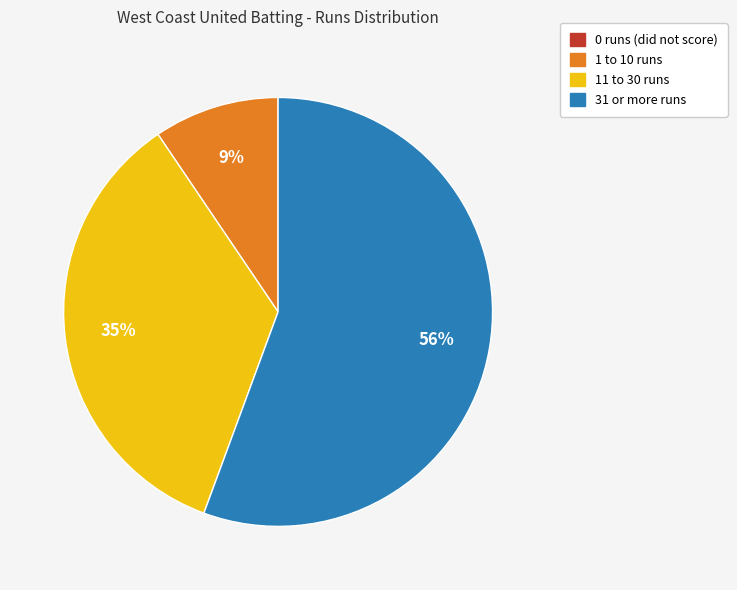

To the nearest percent, what is the average slice percentage?

25%